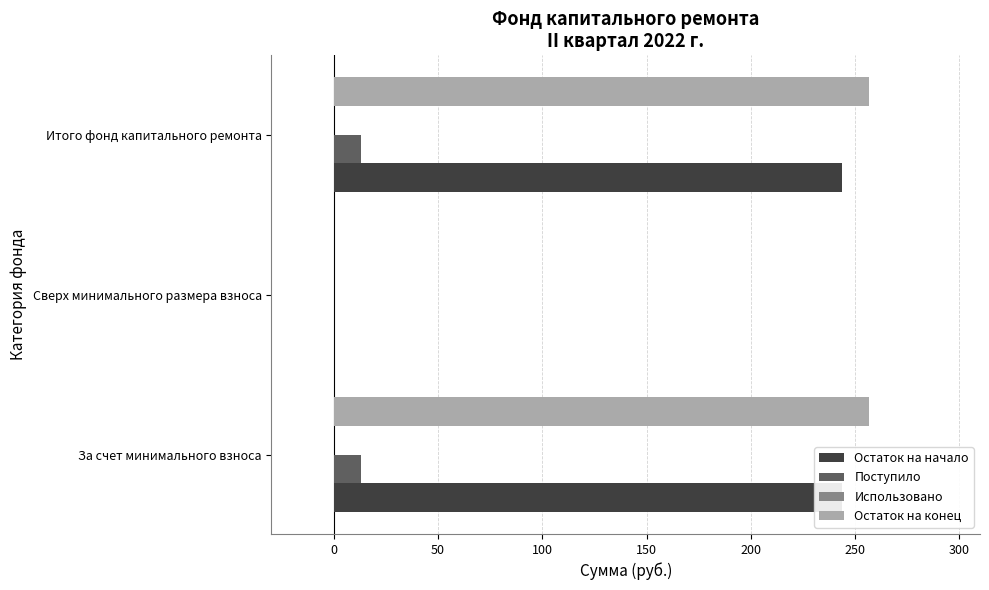

What is the average value of the Остаток на конец series?

171.1